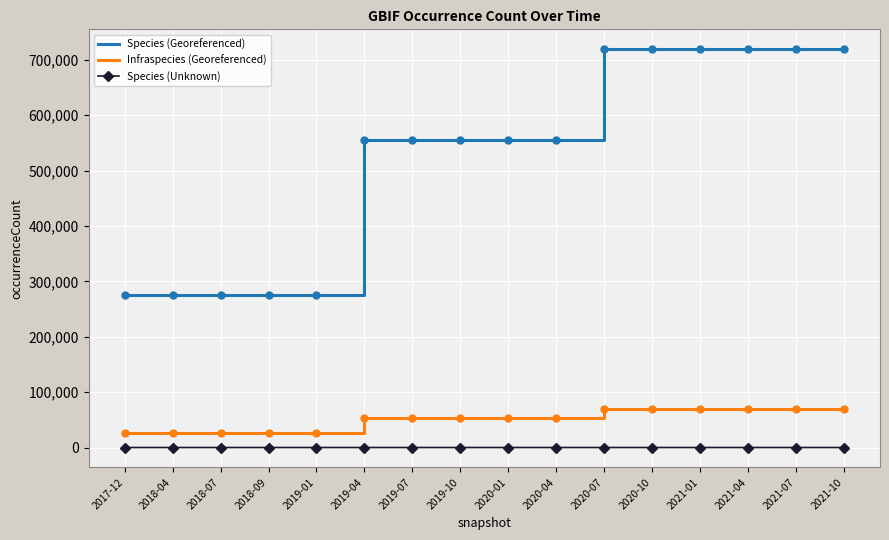

True or false: Species (Unknown) and Infraspecies (Georeferenced) cross at least once.

False